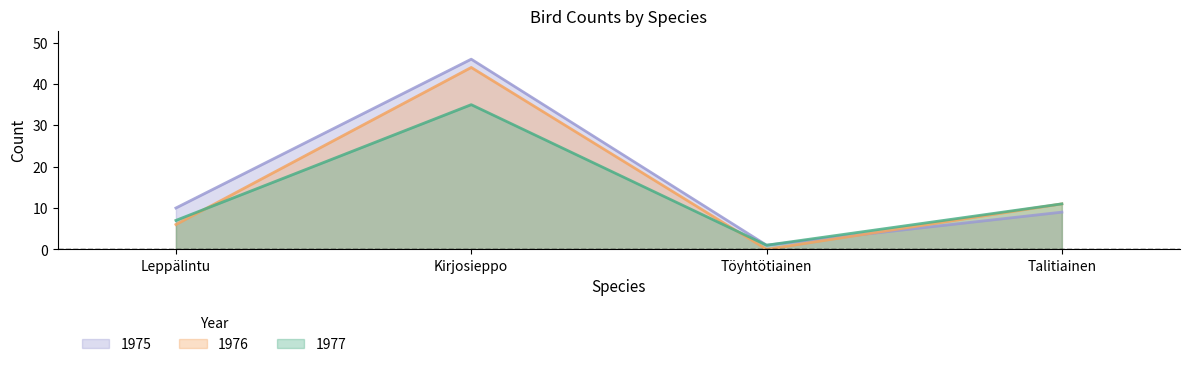

What are all the series names shown in the legend?

1975, 1976, 1977